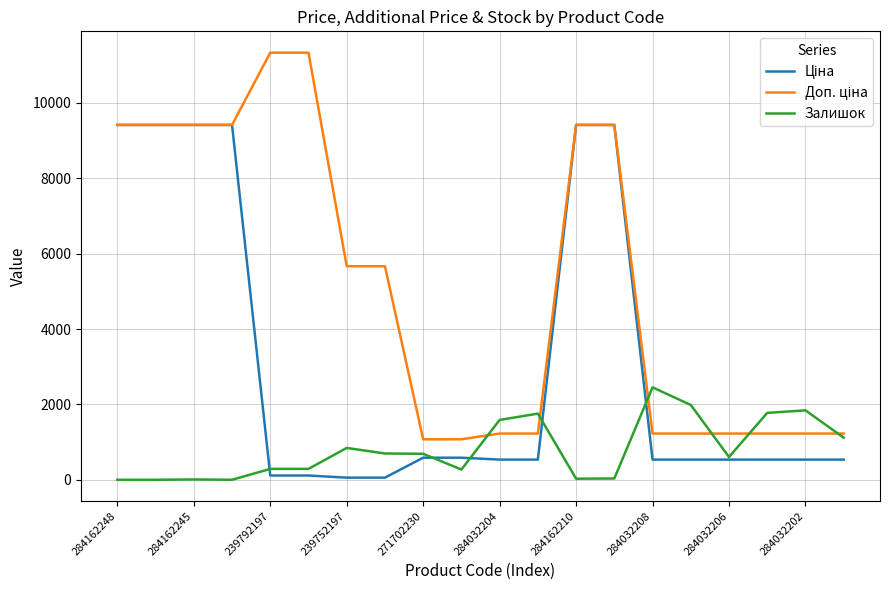

What is the maximum value shown in the chart?

11334.0